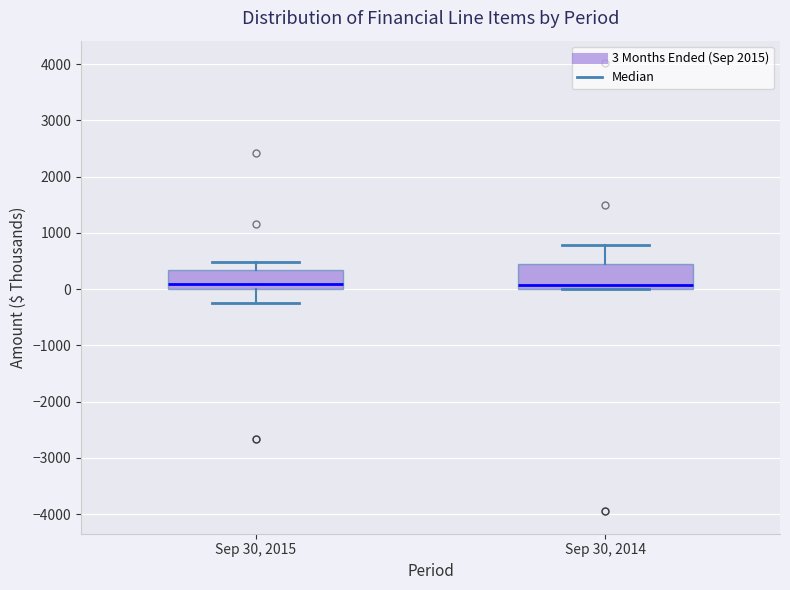

Which box is the tallest, from its lower edge to its upper edge?

Sep 30, 2014